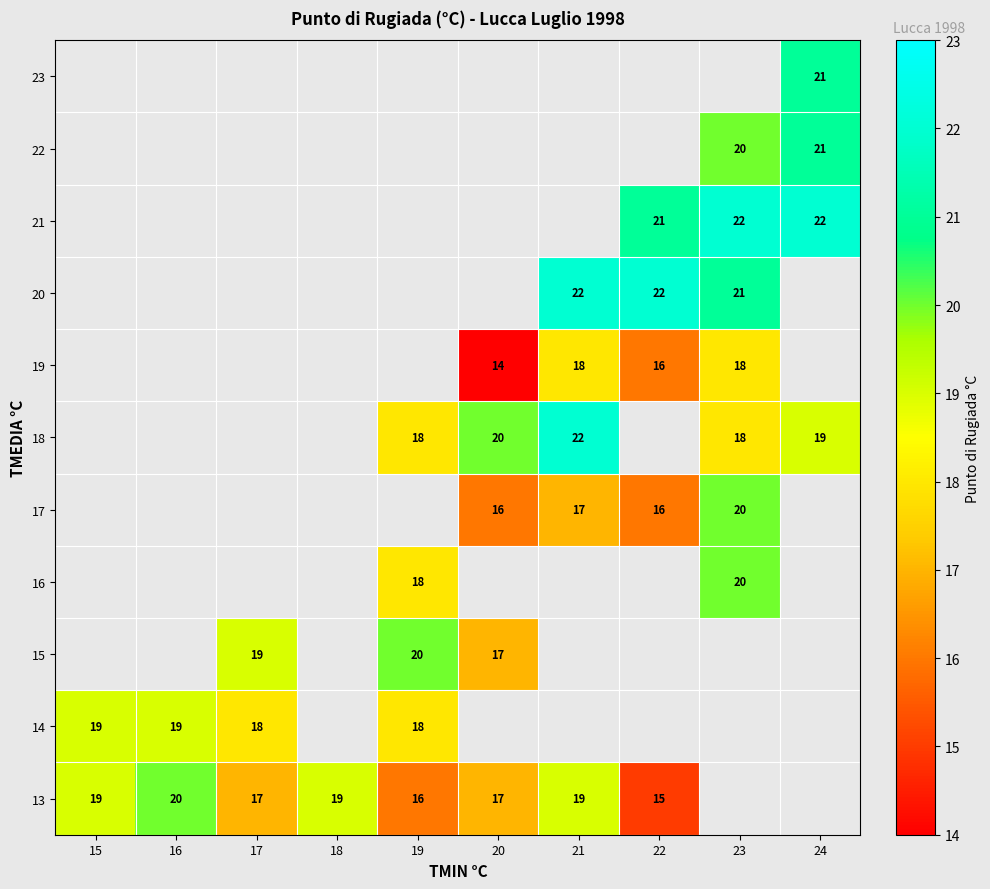

Is it true that 14 equals 29 at 19?

False